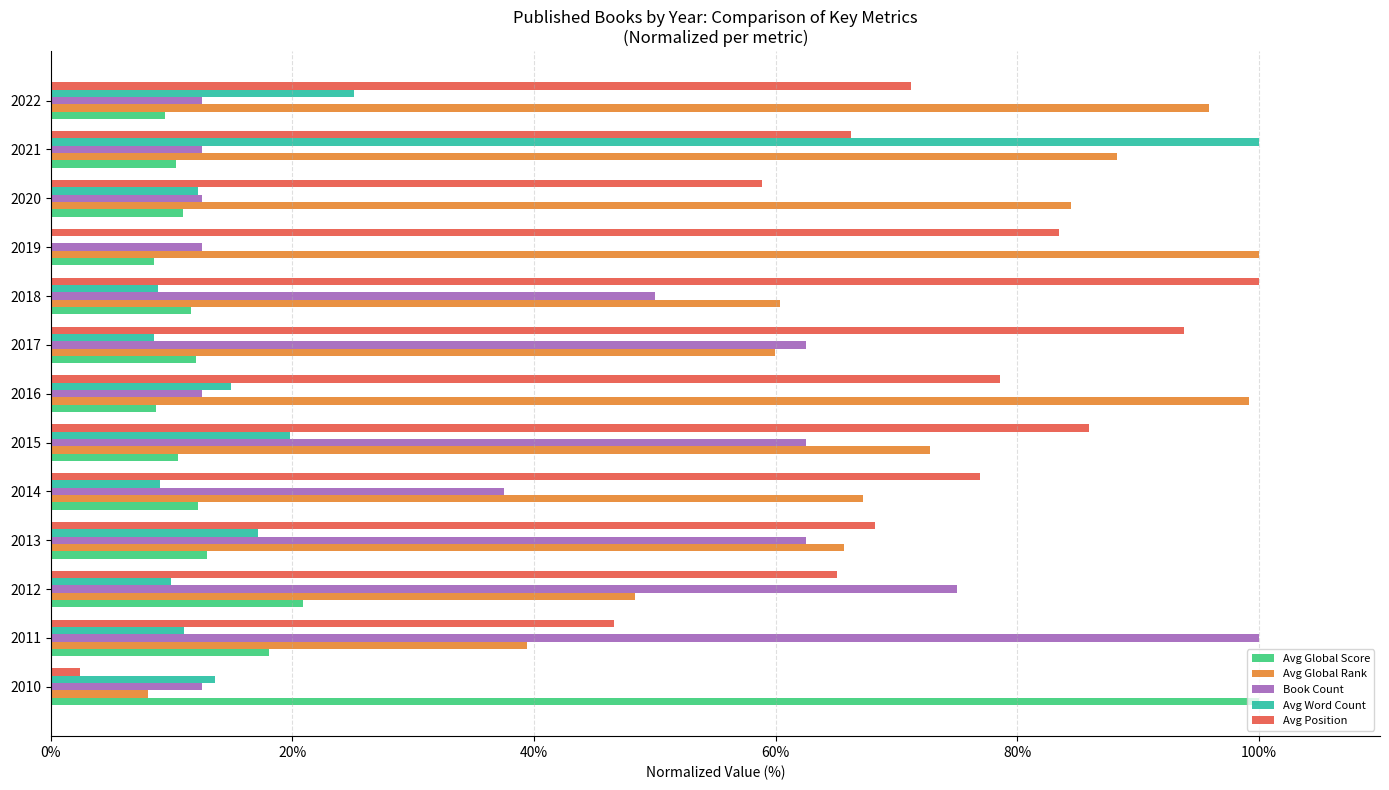

True or false: Avg Global Score has a value of 2.8 at 2021.

False